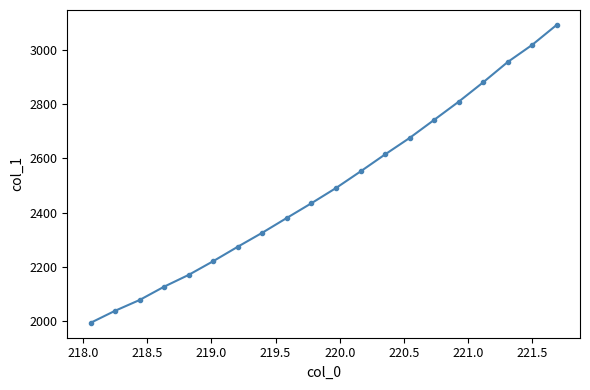

True or false: the data has more than 0 interior local peaks.

False